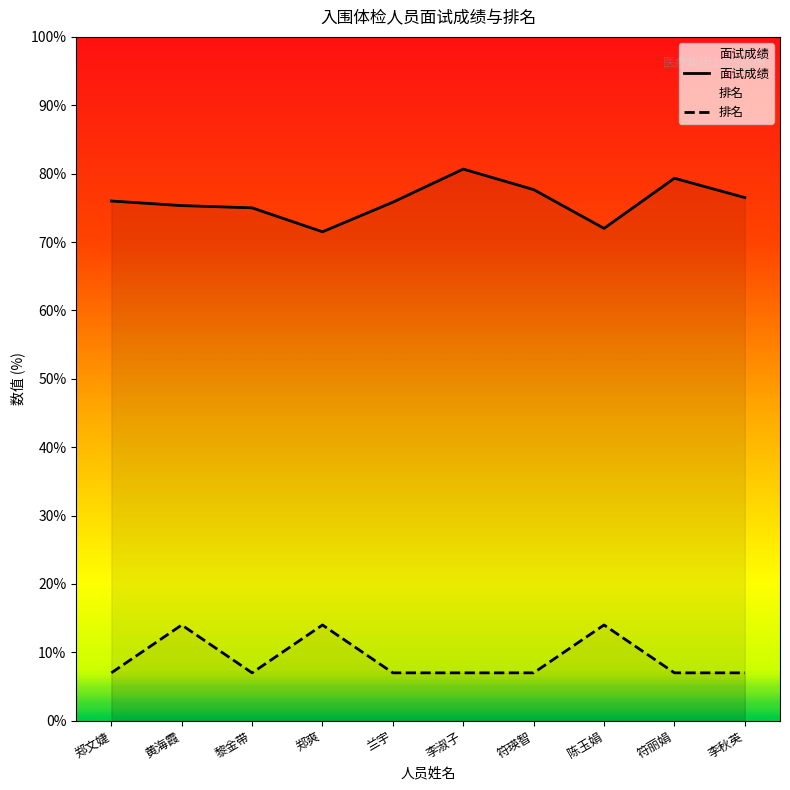

What value does the 面试成绩 series have at 李秋英?

76.5